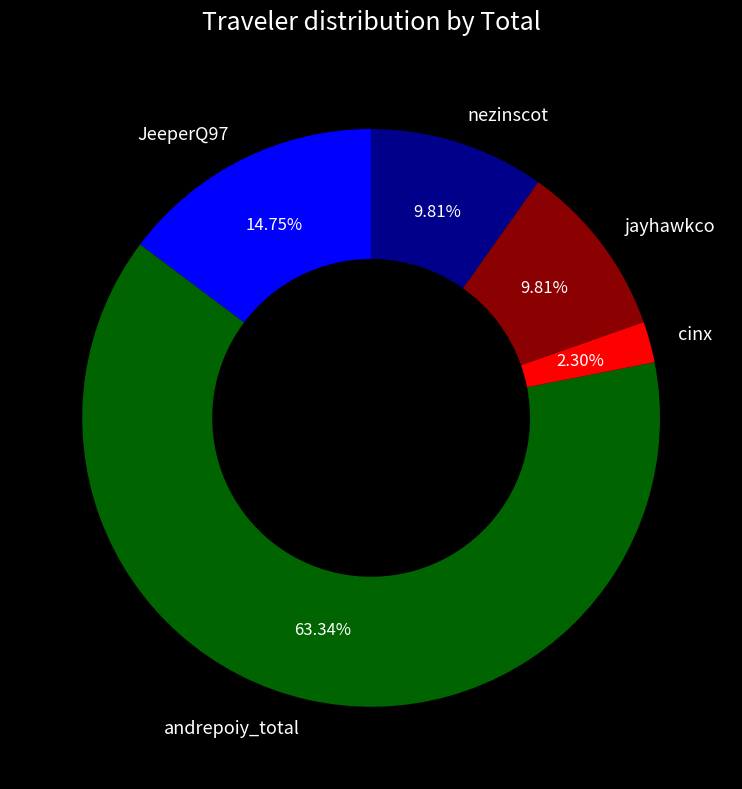

Is it true that jayhawkco is 1% of the pie?

False